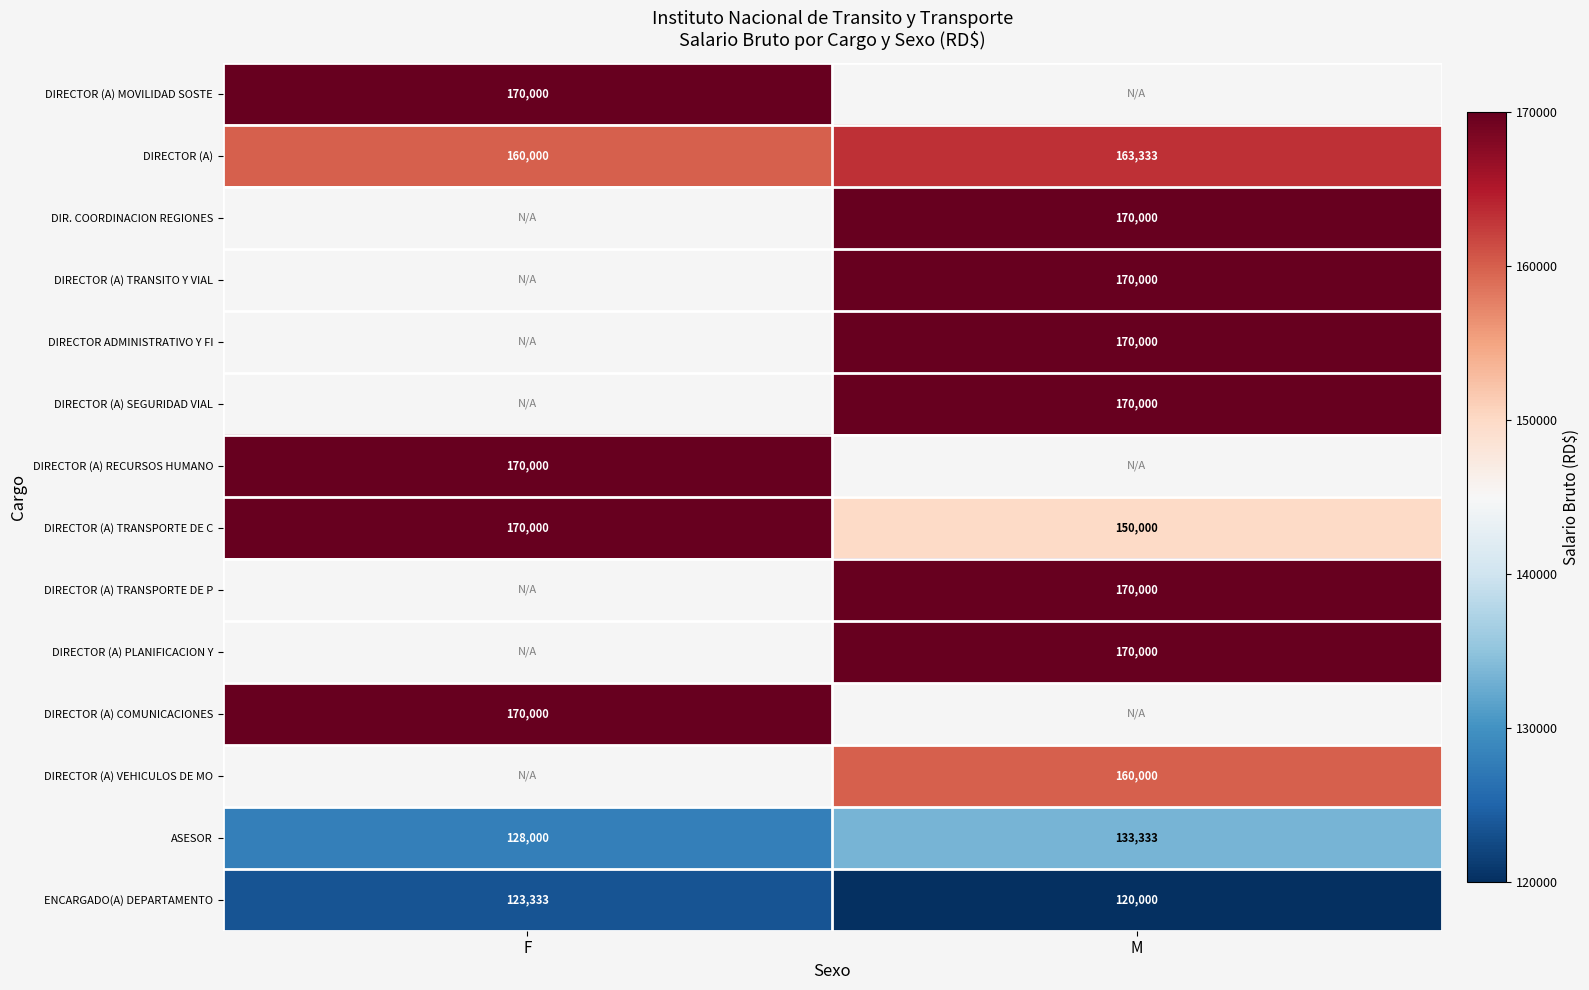

Count the number of categories in the chart.

2